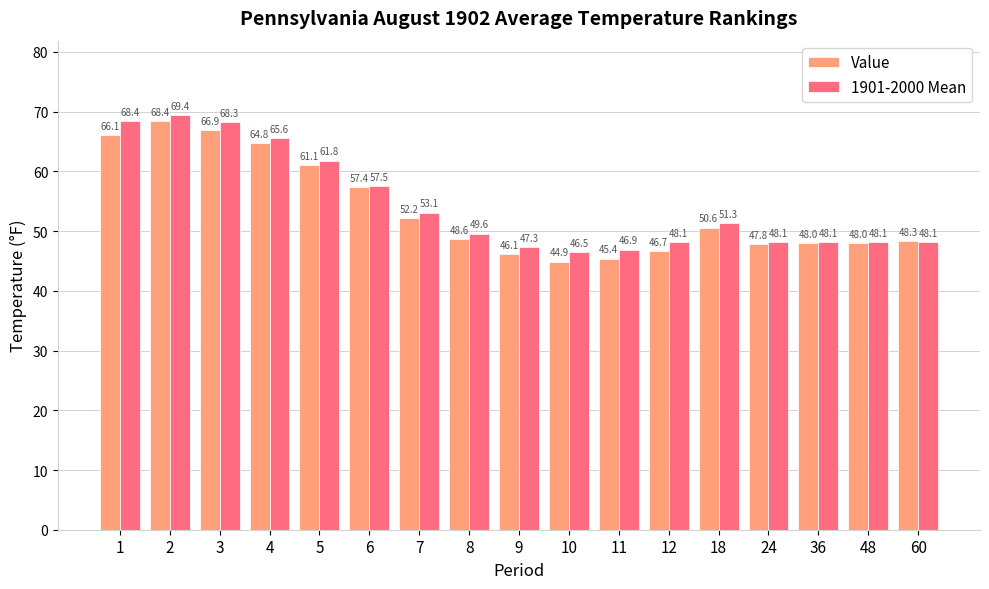

What is the difference between the highest and lowest values at 10?

1.6